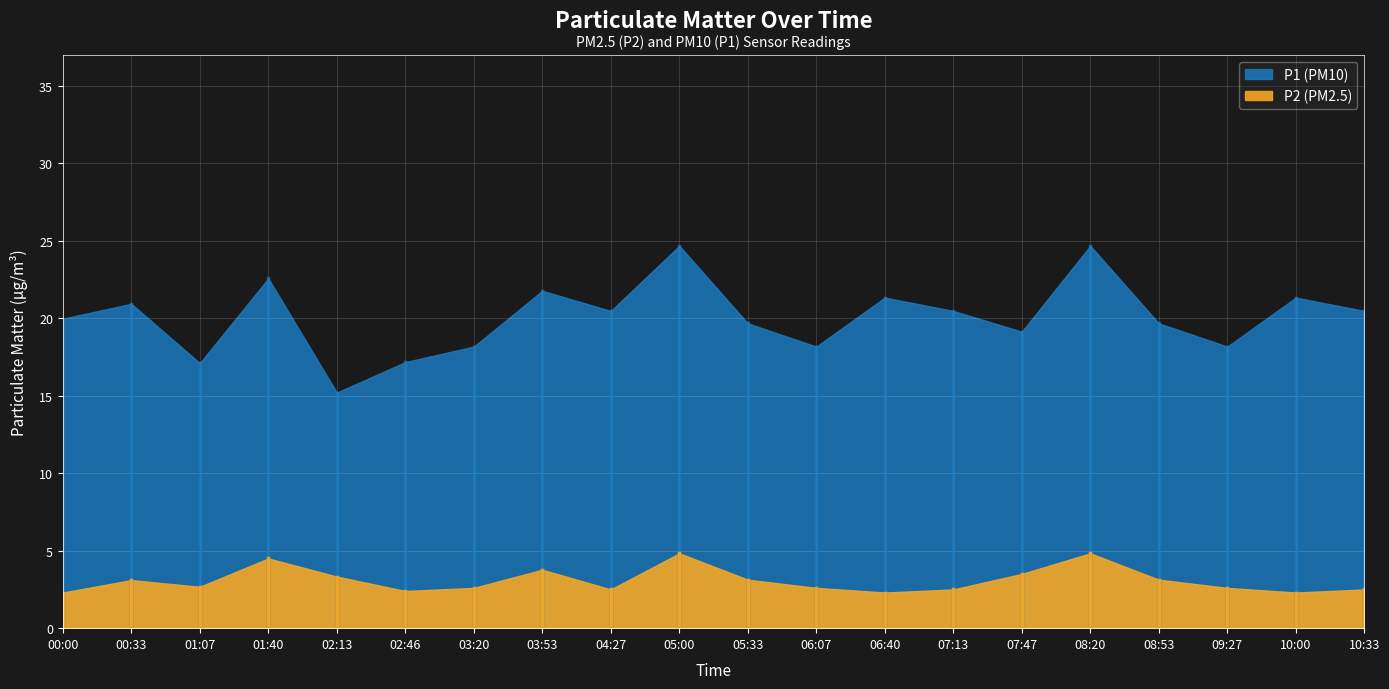

Reading left to right, transcribe all the data shown in this chart.

P1: 20.0	20.9	17.1	22.6	15.2	17.2	18.2	21.8	20.5	24.7	19.7	18.2	21.3	20.5	19.1	24.7	19.7	18.2	21.3	20.5
P2: 2.3	3.1	2.7	4.5	3.3	2.4	2.6	3.8	2.5	4.8	3.1	2.6	2.3	2.5	3.5	4.8	3.1	2.6	2.3	2.5